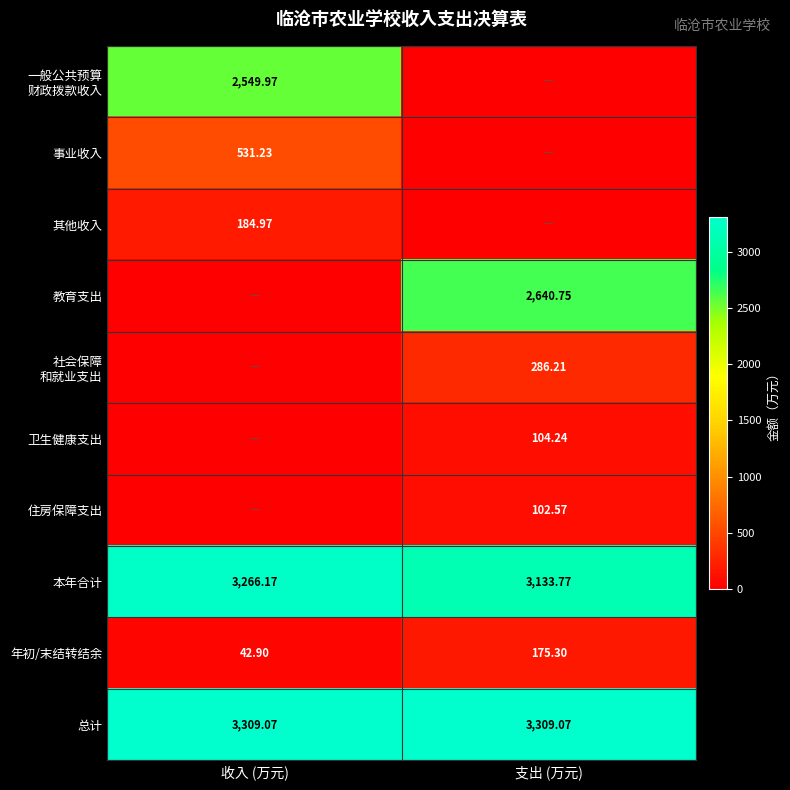

What is the average value of the 总计 series?

3309.1